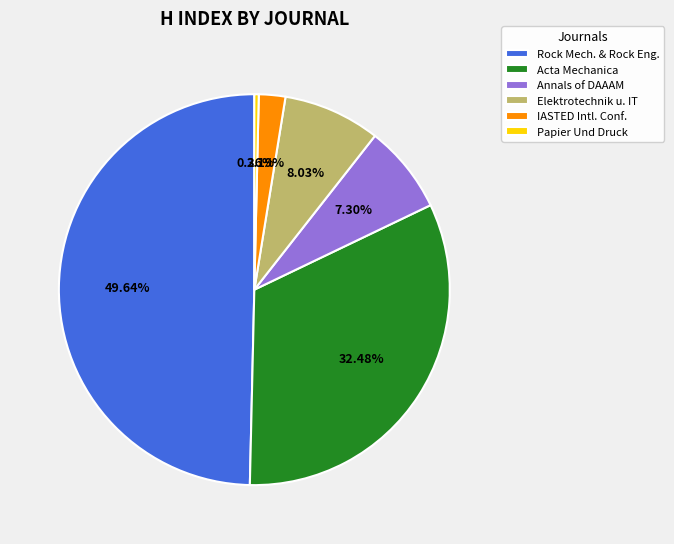

To the nearest percent, what is the average slice percentage?

17%